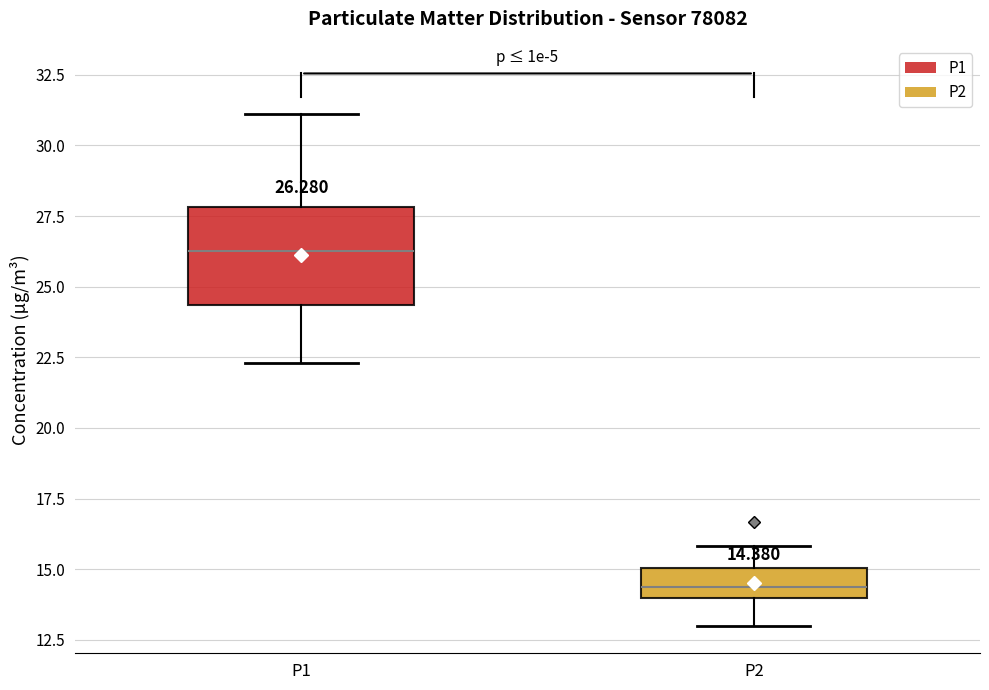

Which box has the lowest median line?

P2